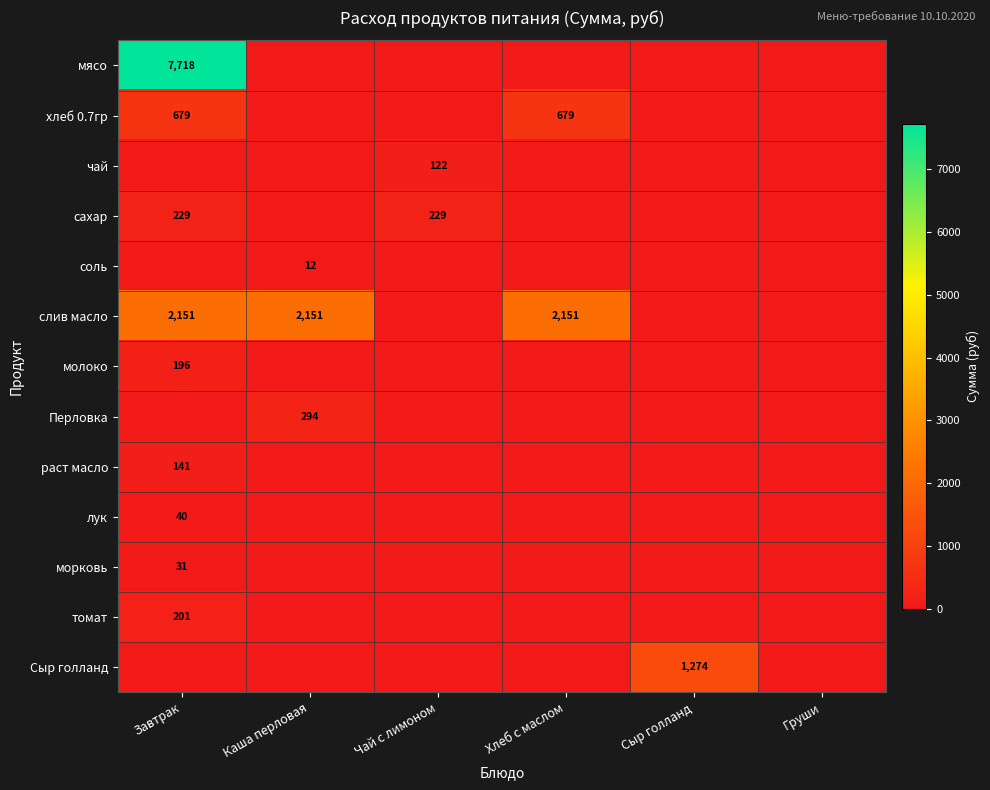

The томат series shows 275 at Завтрак. True or false?

False